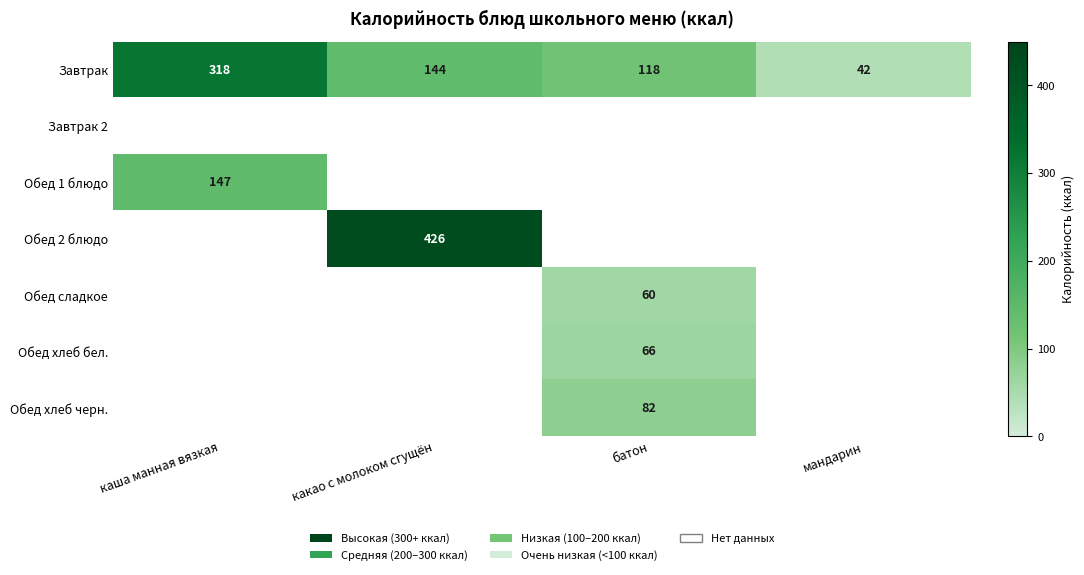

True or false: Обед 1 блюдо has a value of 217 at каша манная вязкая.

False